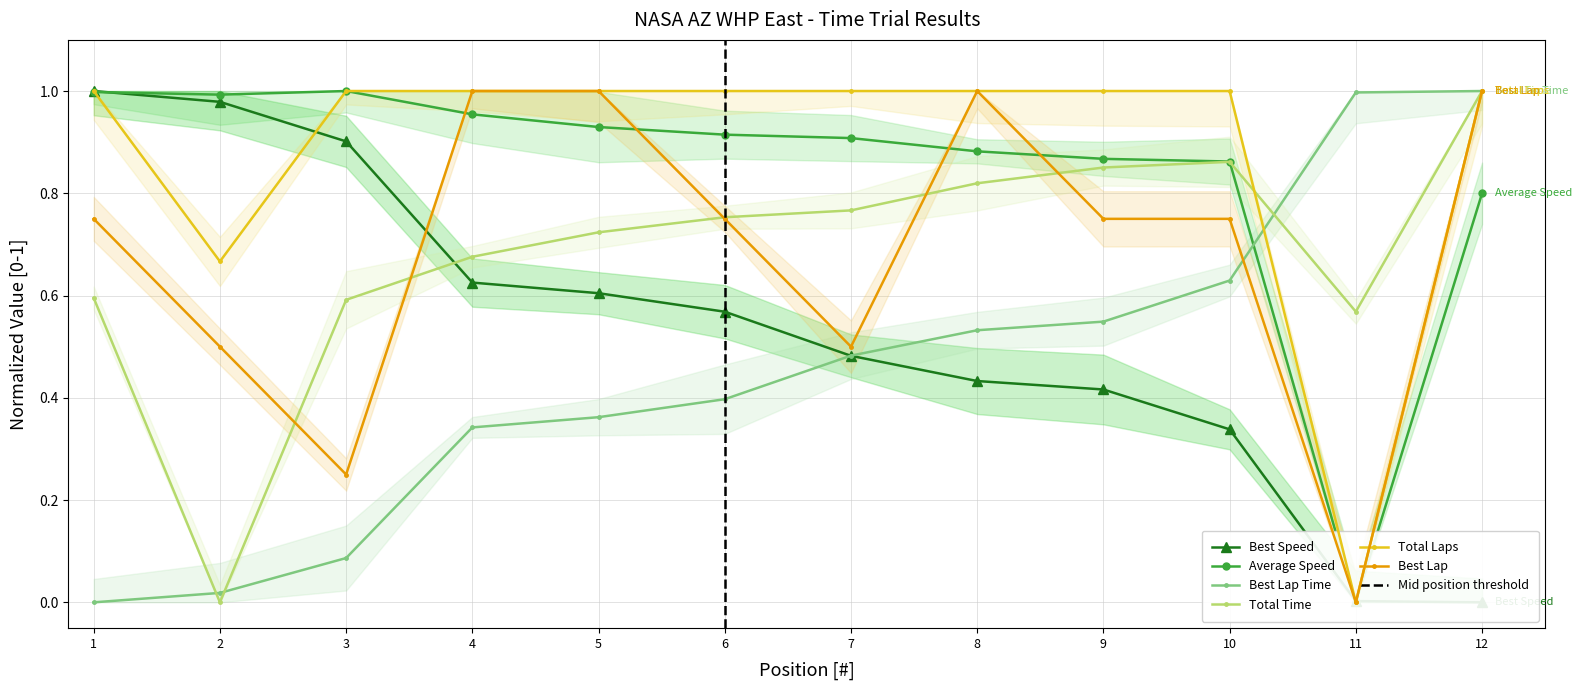

True or false: Best Lap and Best Lap time cross at least once.

True